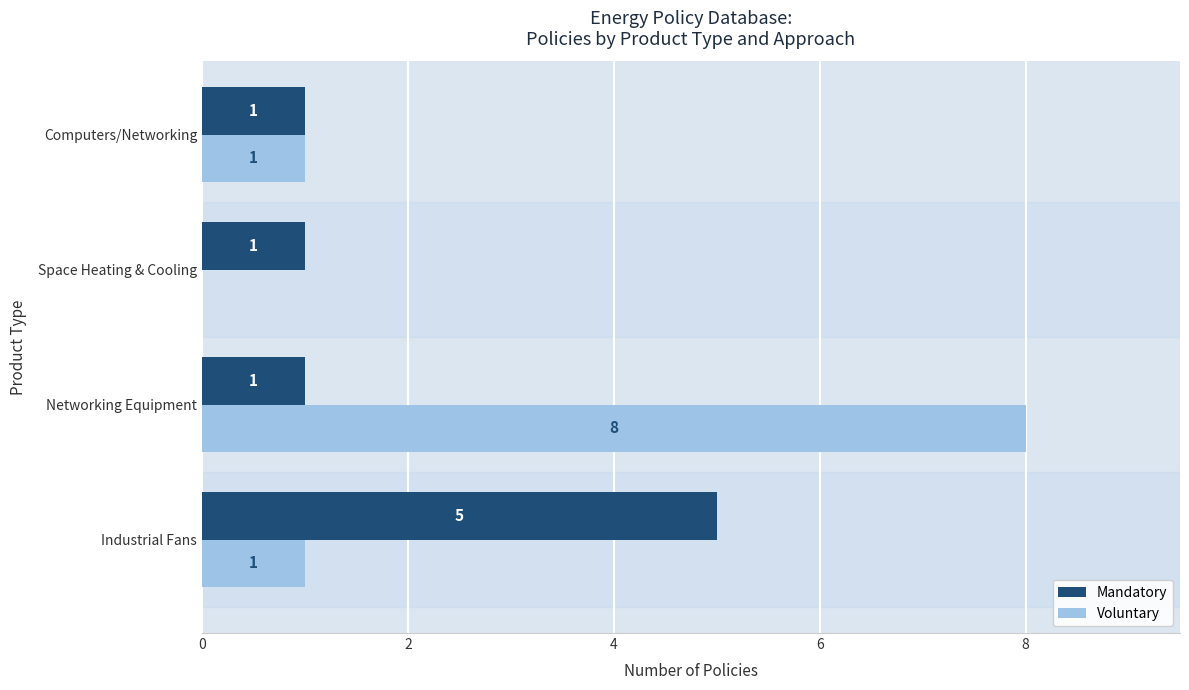

Is the value of Mandatory at Computers/Networking greater than the value of Voluntary at Space Heating & Cooling?

Yes